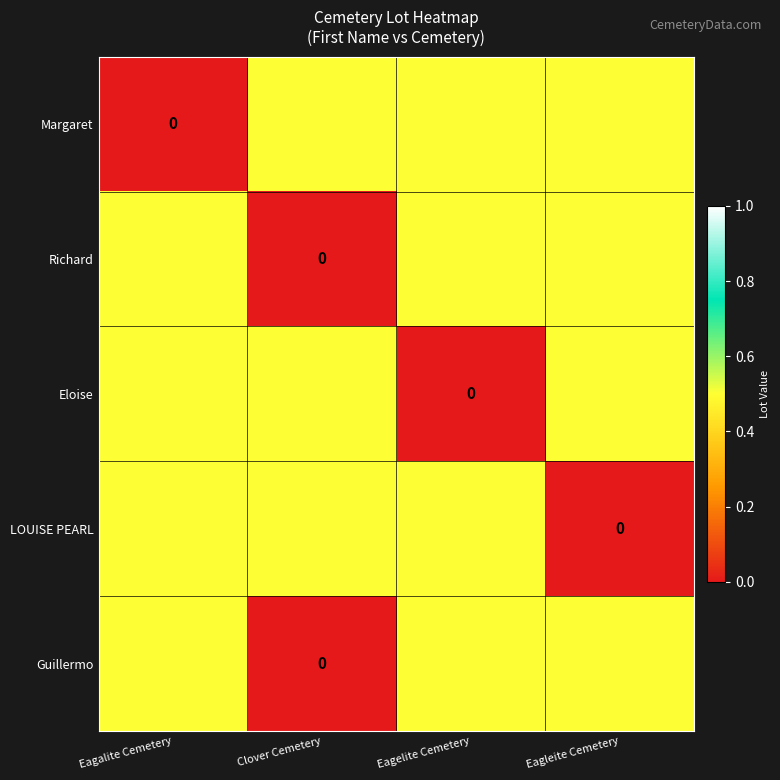

What is the total value across all series at Eagleite Cemetery?

2.0